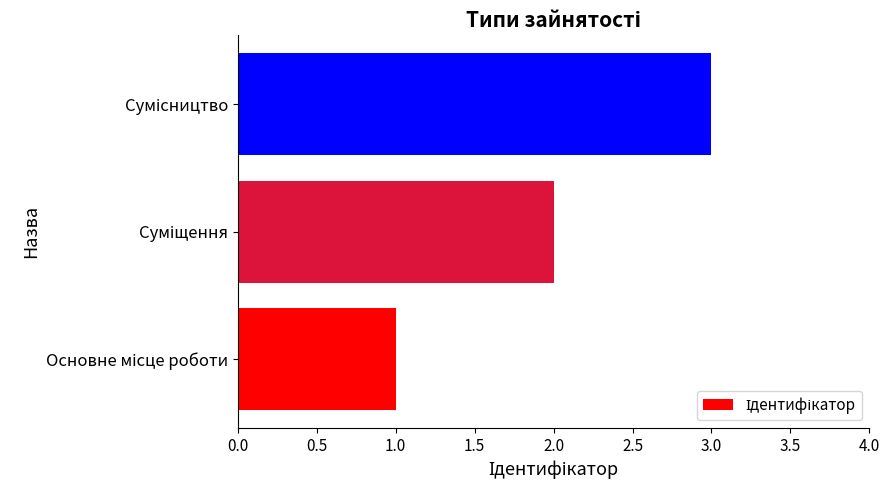

What is the maximum value shown in the chart?

3